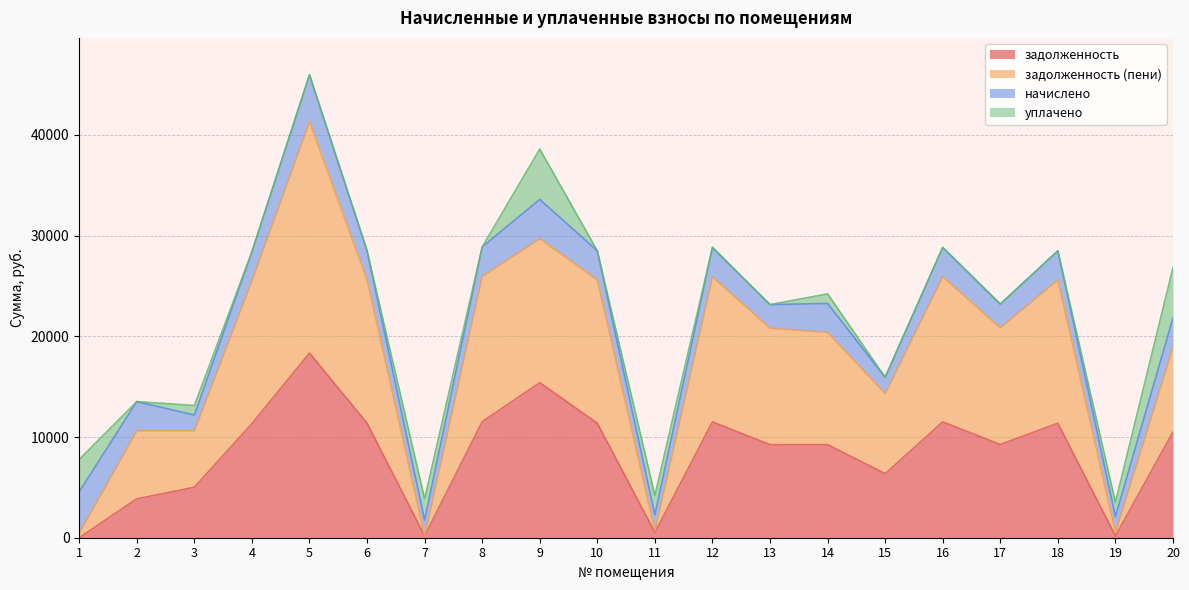

True or false: задолженность (пени) and задолженность intersect in this chart.

False